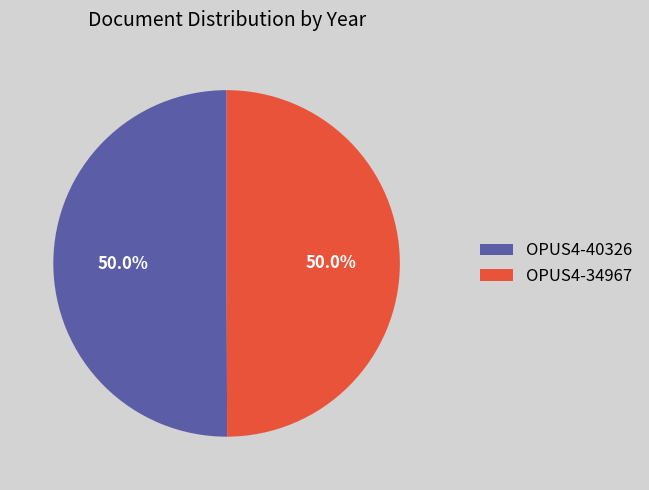

How much of the chart is everything except OPUS4-34967?

50.0%